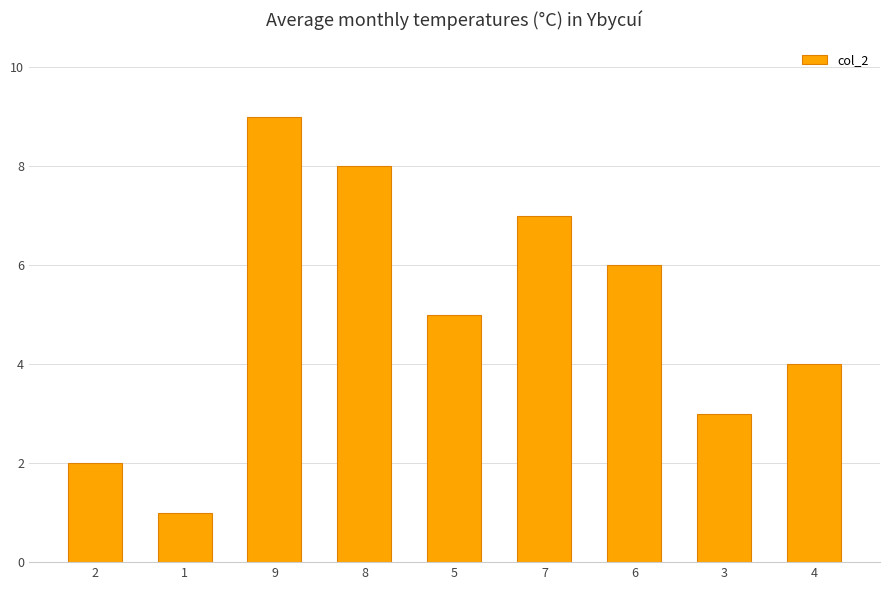

Where does the data first go above 5?

9